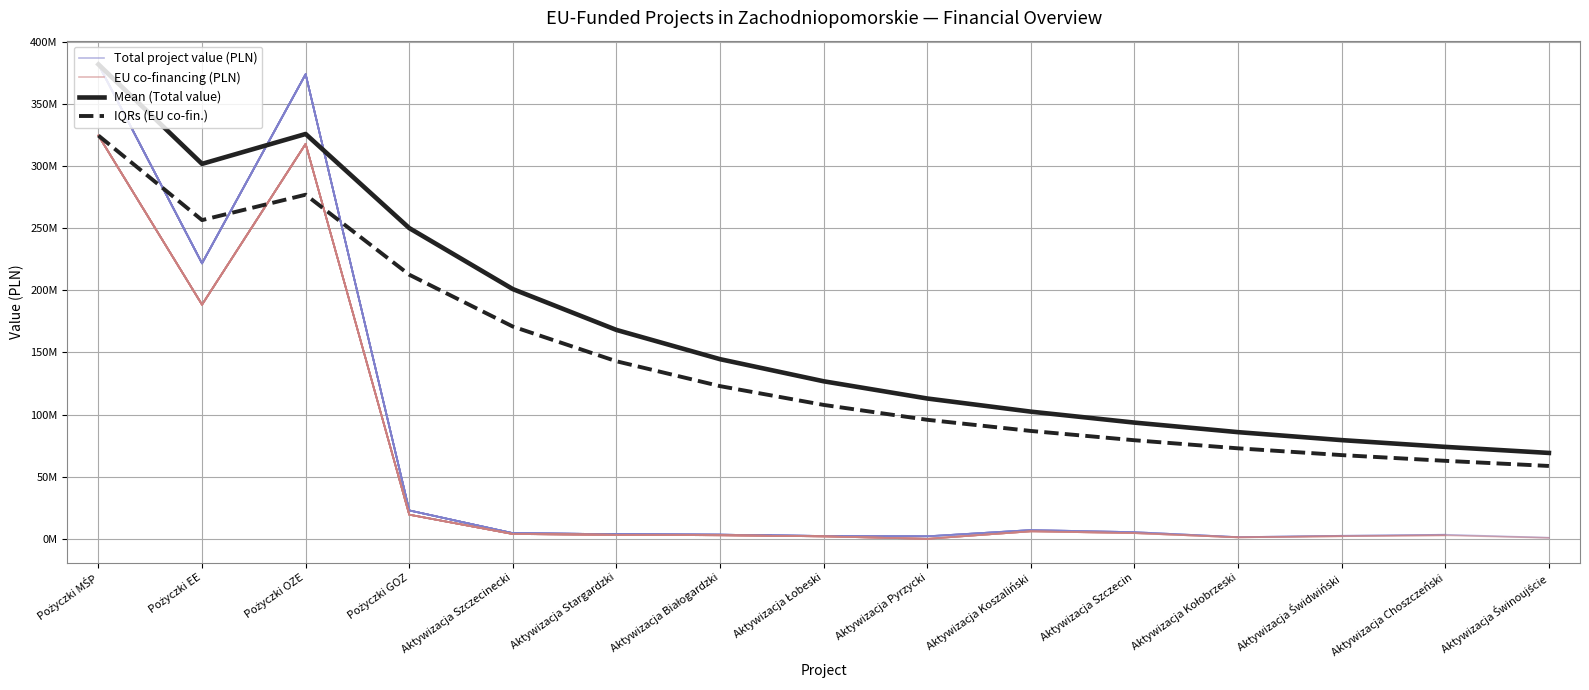

Where does the Mean (Total value) series first go above 126736359?

Pożyczki MŚP